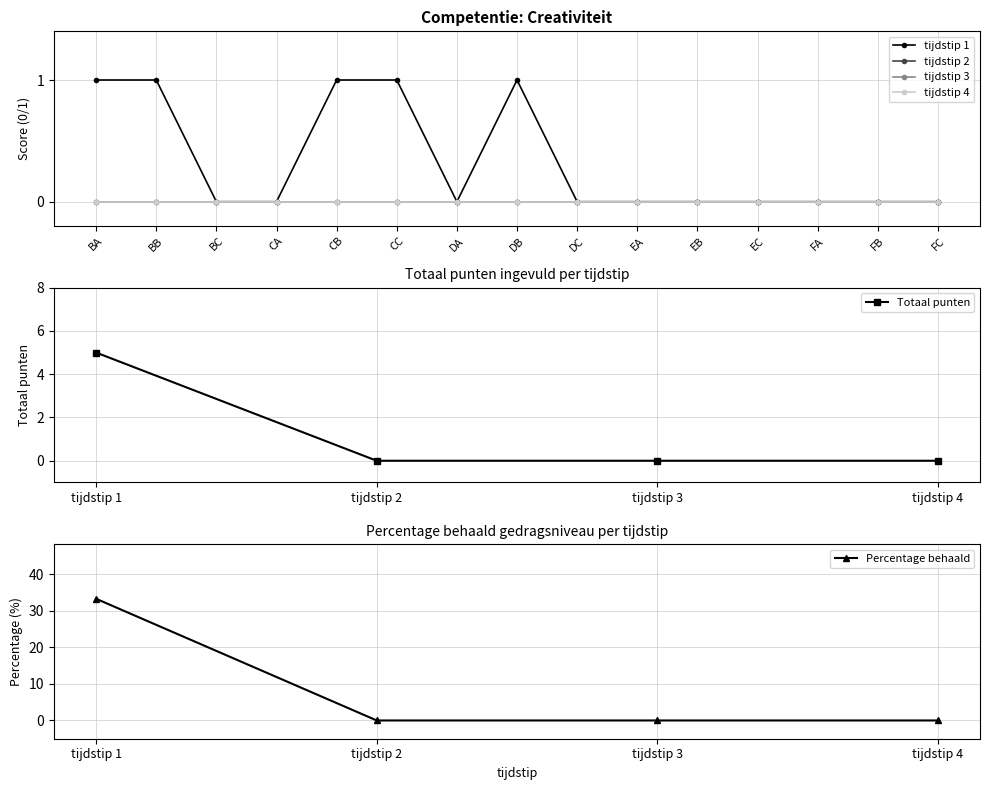

Does the chart display data point markers on the line(s)?

Yes